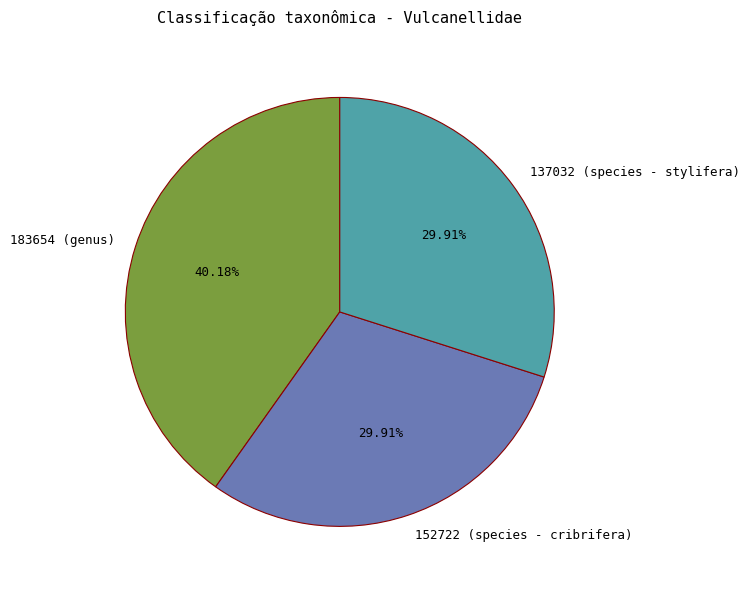

True or false: 183654 (genus) accounts for 40% of the total.

True